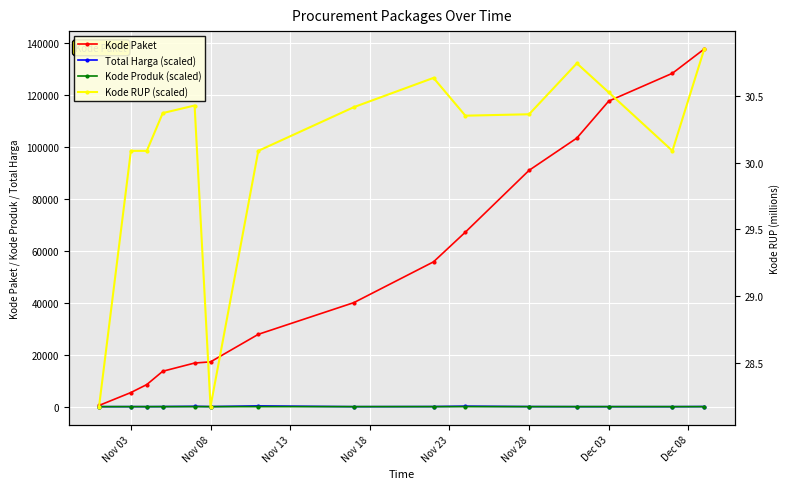

True or false: Kode RUP (scaled) has more than 2 interior local peaks.

True